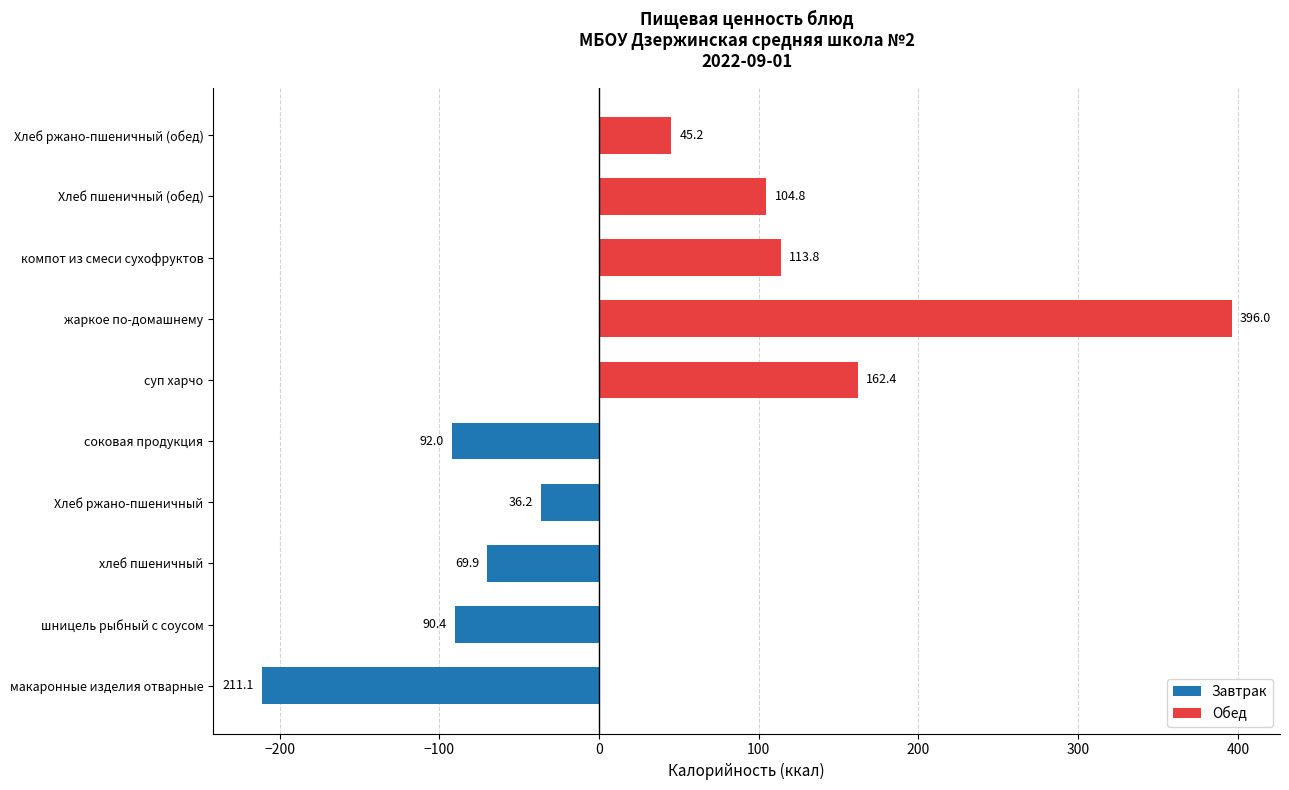

Rank the categories by value from highest to lowest.

жаркое по-домашнему, суп харчо, компот из смеси сухофруктов, Хлеб пшеничный (обед), Хлеб ржано-пшеничный (обед), Хлеб ржано-пшеничный, хлеб пшеничный, шницель рыбный с соусом, соковая продукция, макаронные изделия отварные